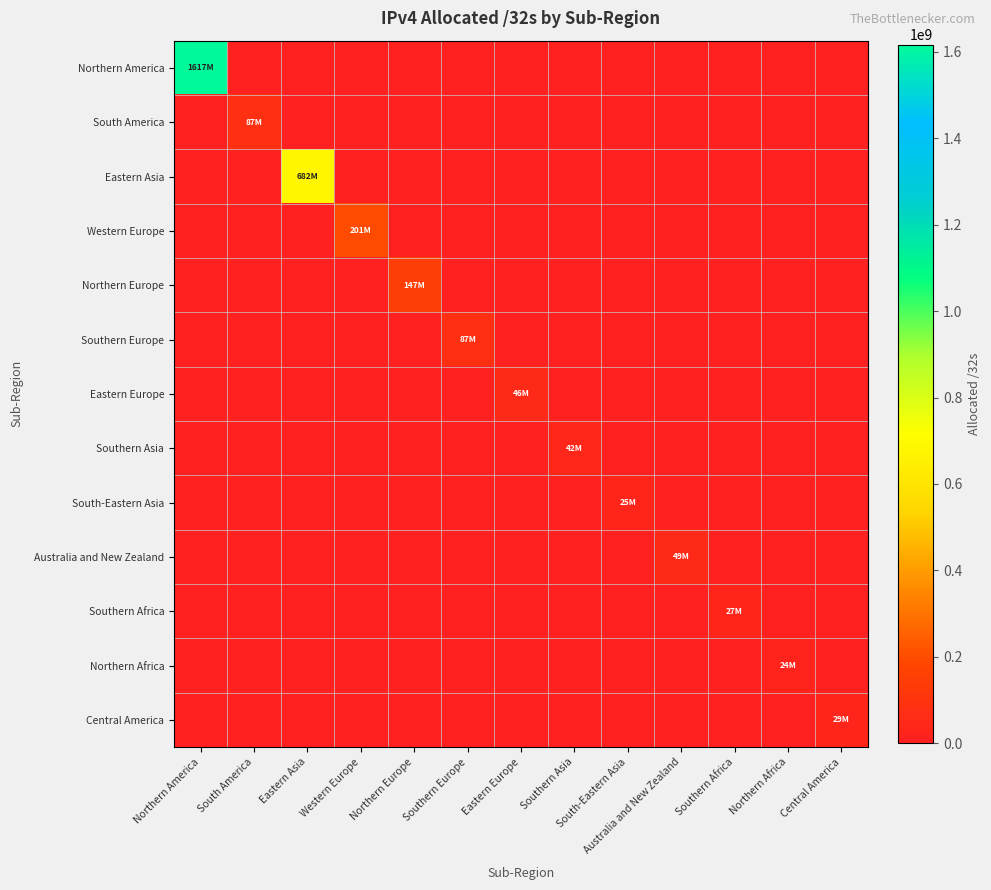

Rank the series at South America from highest to lowest value.

South America, Northern America, Eastern Asia, Western Europe, Northern Europe, Southern Europe, Eastern Europe, Southern Asia, South-Eastern Asia, Australia and New Zealand, Southern Africa, Northern Africa, Central America